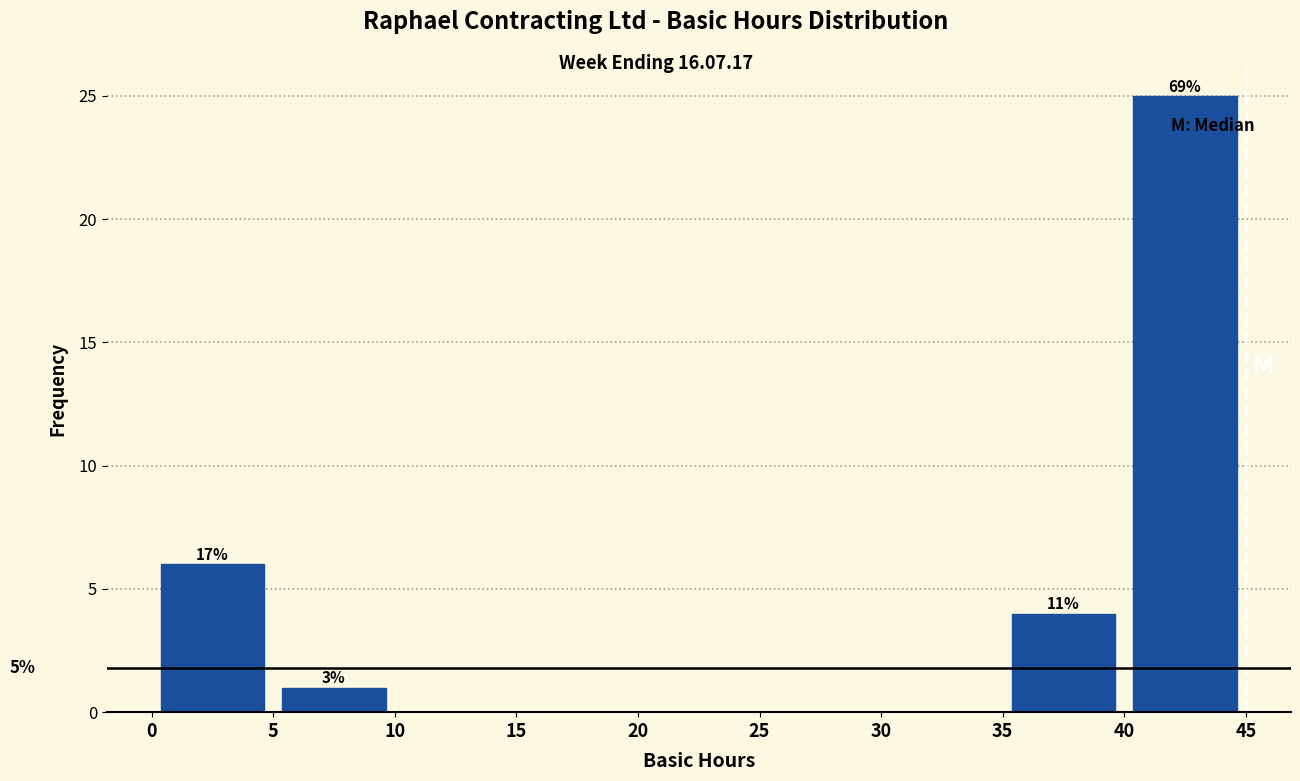

Over which range of the x-axis is the bar tallest?

40 to 45